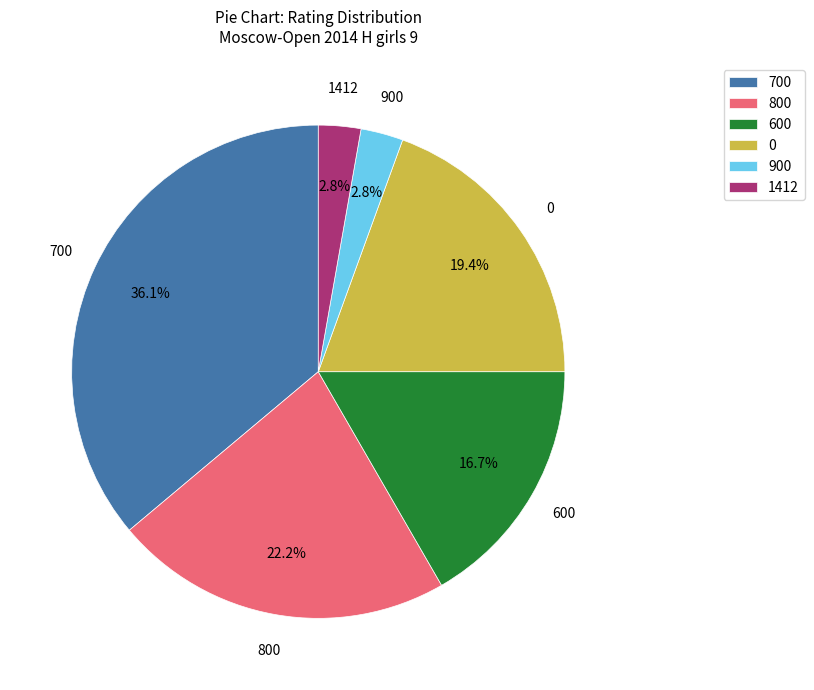

To the nearest percent, what is the average slice percentage?

17%